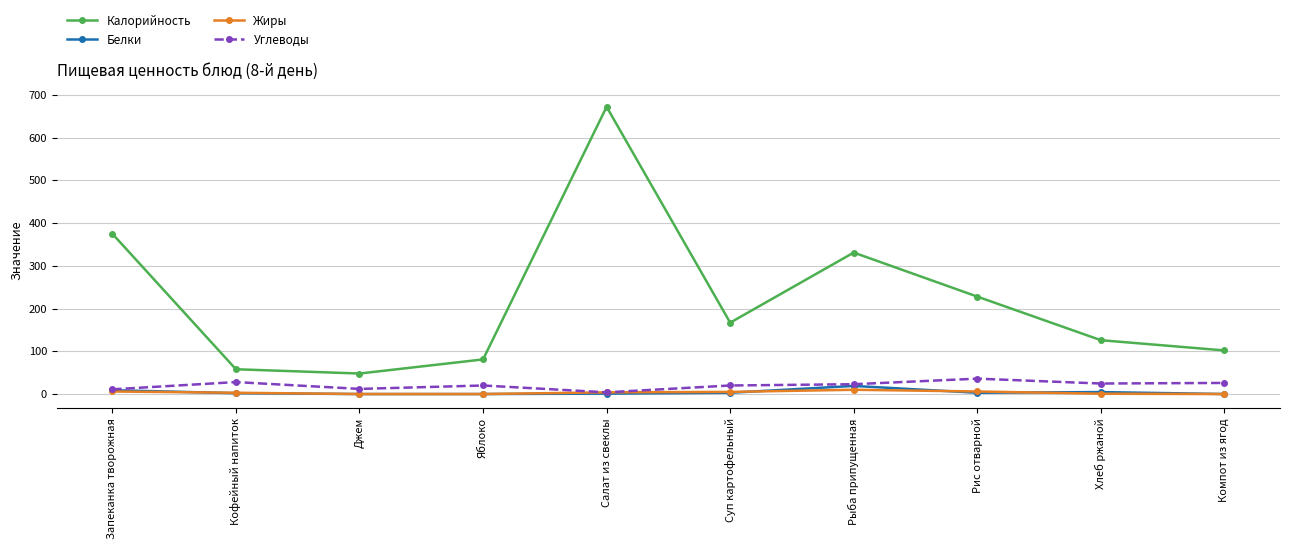

What is the total value across all series at Рис отварной?

273.0